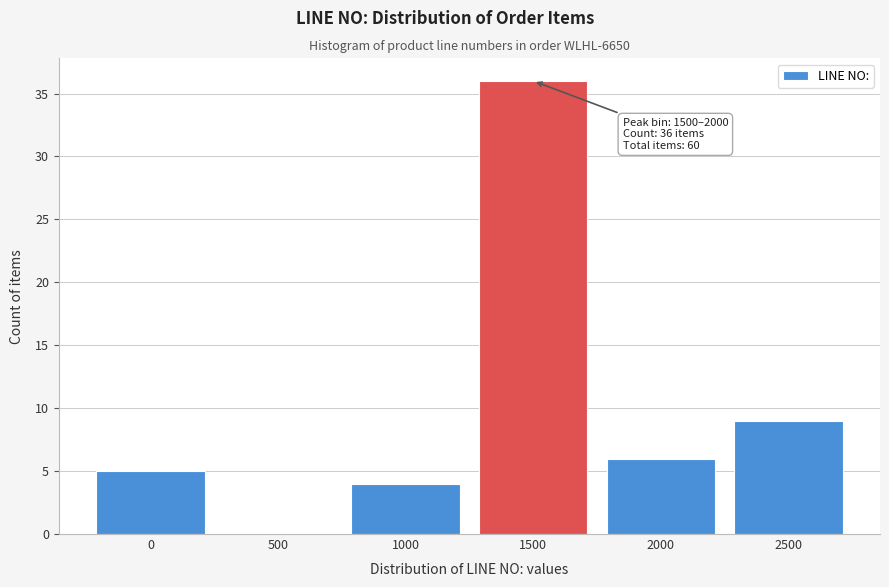

Reading left to right, extract all data points from this chart.

0=5	500=0	1000=4	1500=36	2000=6	2500=9